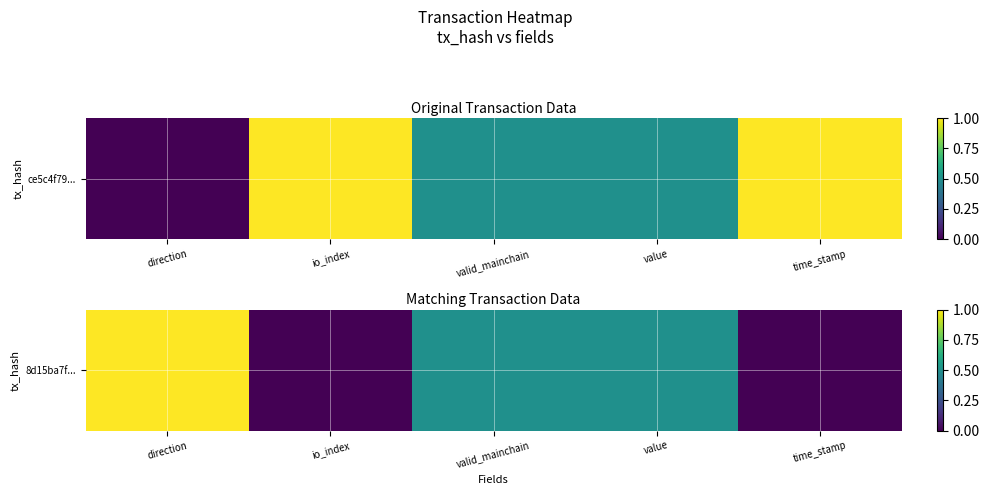

Count the number of values greater than 0.

3